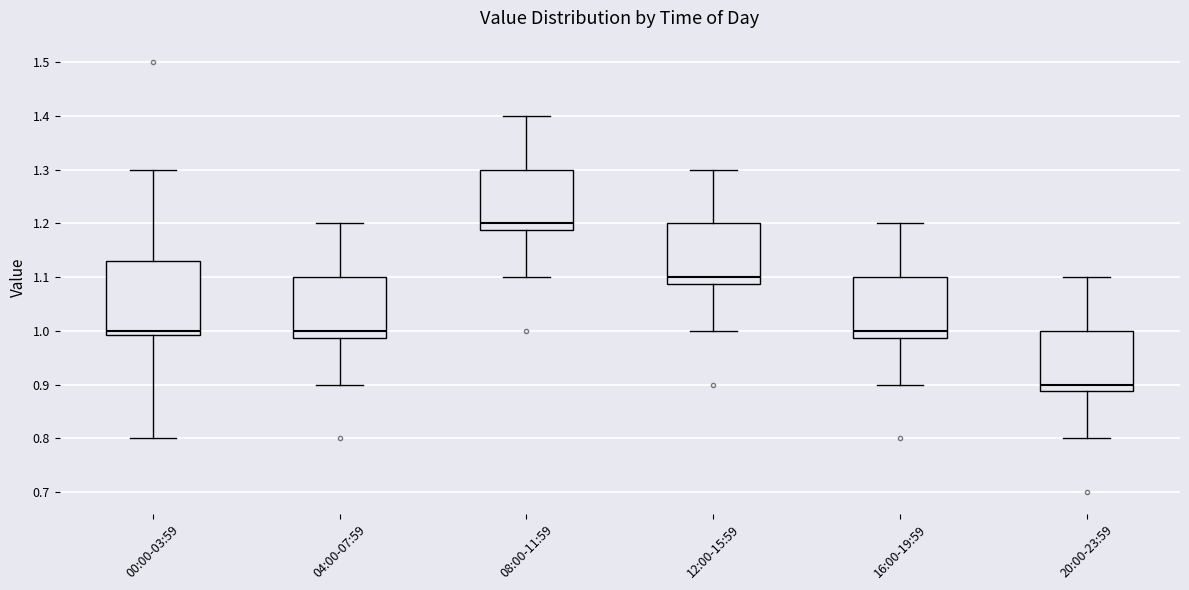

Reading left to right, transcribe this box plot: for each box, give where its median line is, the range the box spans, and where its two whiskers end, as read against the y-axis. The values are not printed on the chart, so give them approximately, as read against the axis.

00:00-03:59: median 1.00, box 0.99 to 1.13, whiskers 0.80 to 1.30
04:00-07:59: median 1.00, box 0.99 to 1.10, whiskers 0.90 to 1.20
08:00-11:59: median 1.20, box 1.19 to 1.30, whiskers 1.10 to 1.40
12:00-15:59: median 1.10, box 1.09 to 1.20, whiskers 1.00 to 1.30
16:00-19:59: median 1.00, box 0.99 to 1.10, whiskers 0.90 to 1.20
20:00-23:59: median 0.90, box 0.89 to 1.00, whiskers 0.80 to 1.10